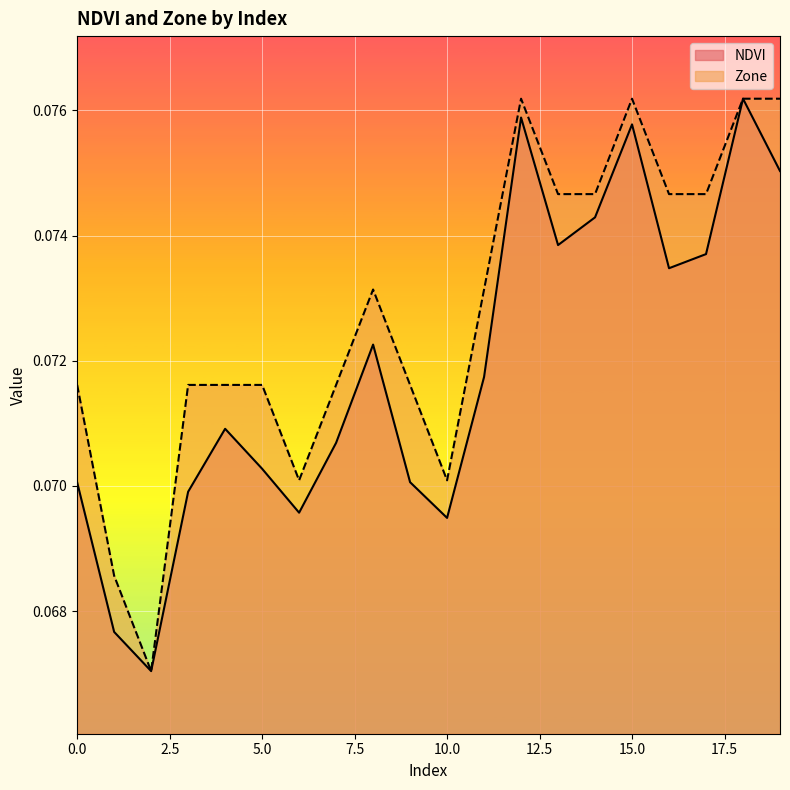

What value does the NDVI series have at 16?

0.1